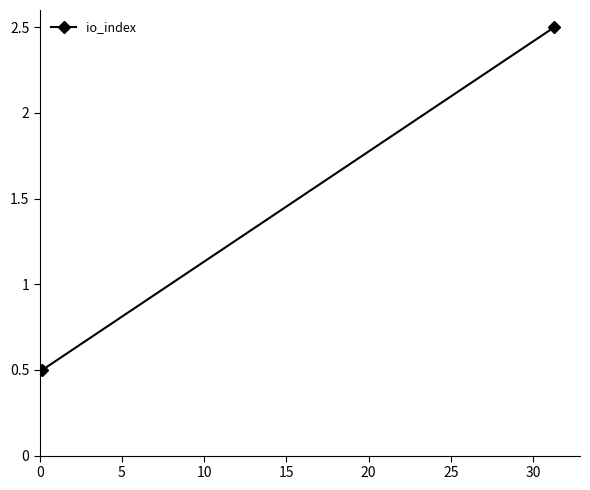

How many lines are shown in the chart?

1